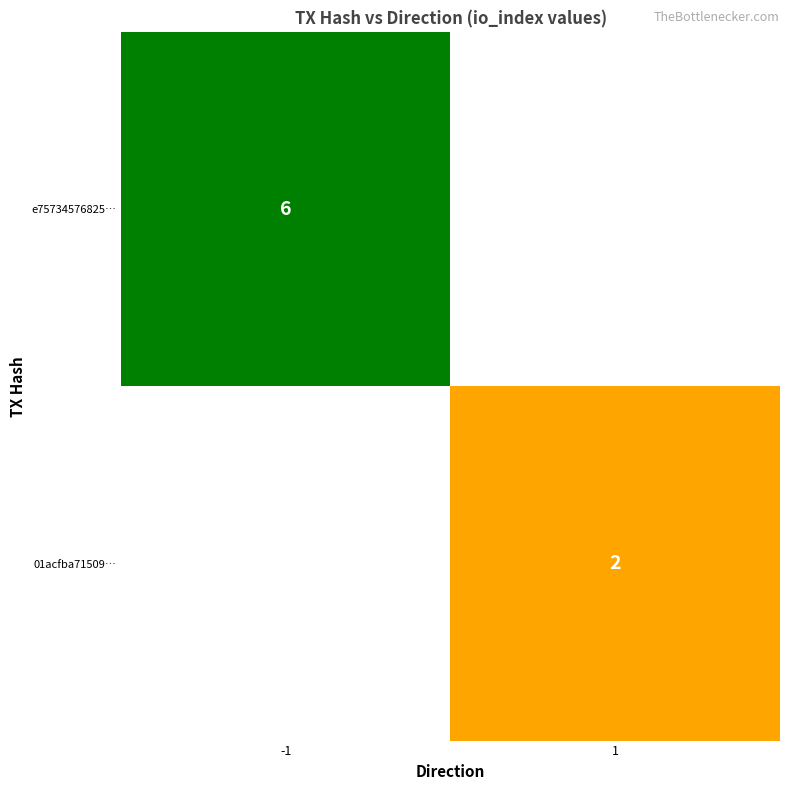

Count the number of data series in this chart.

2